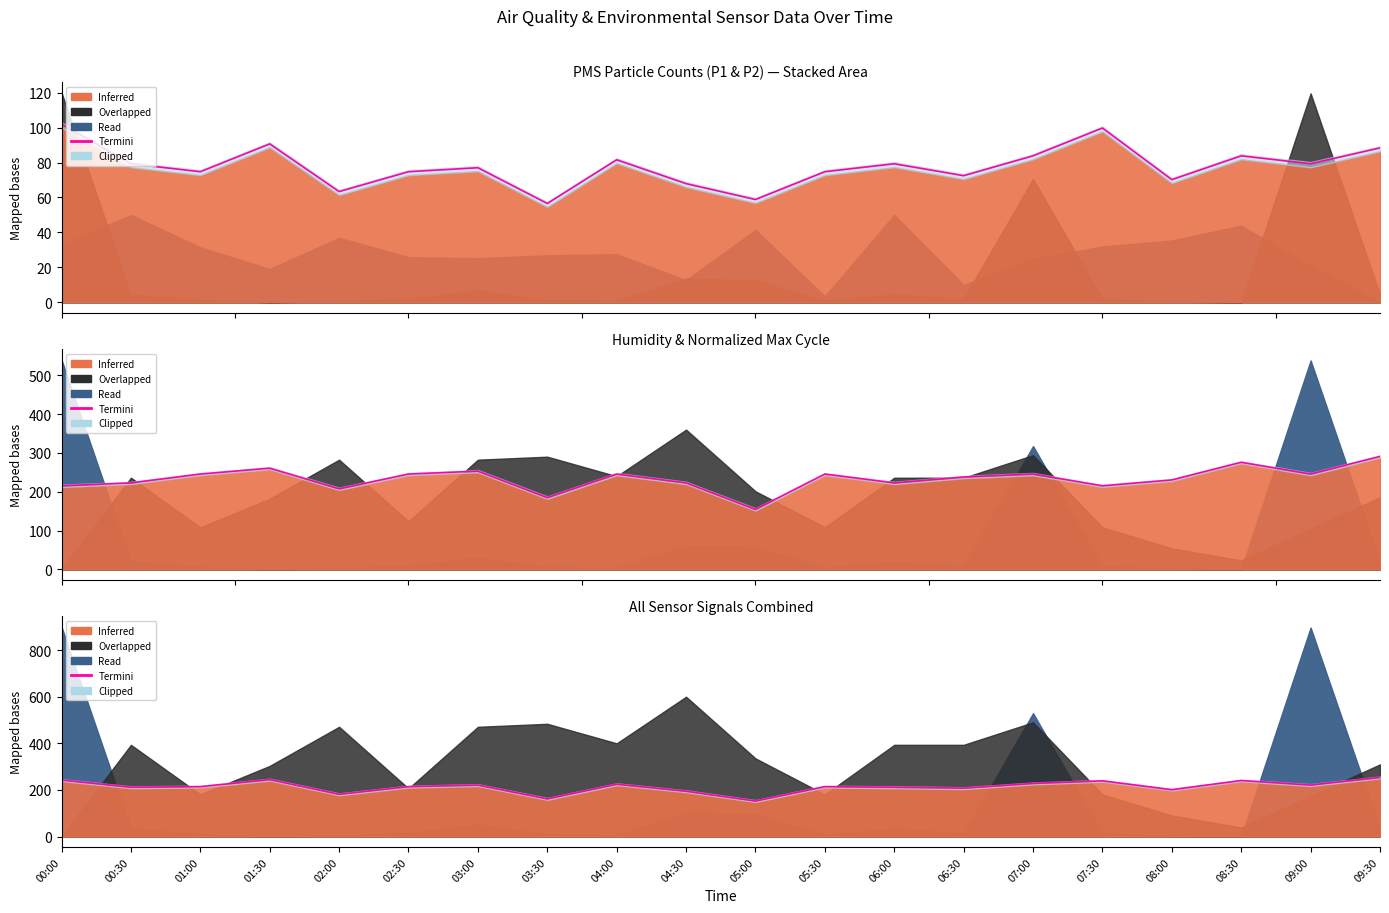

How many interior local peaks (higher than both neighbors) does the data have?

6